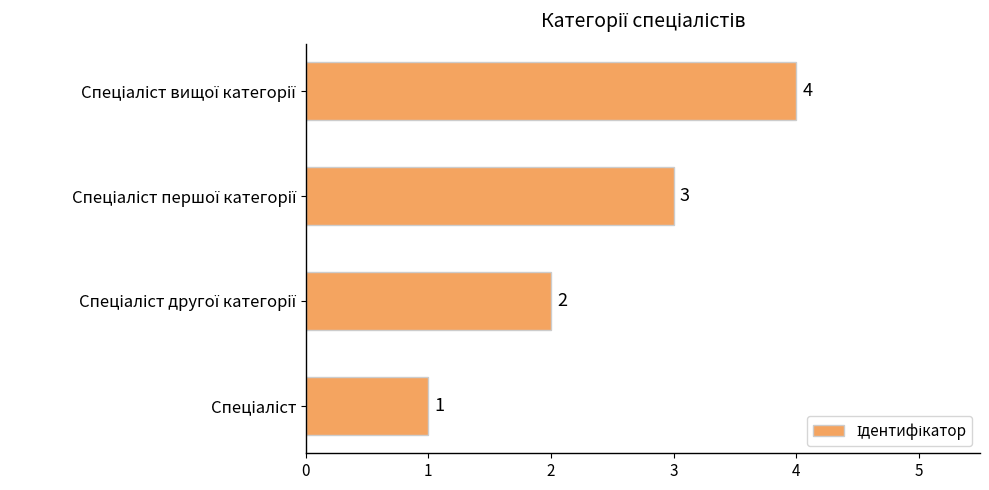

What is the difference between the second highest and second lowest values?

1